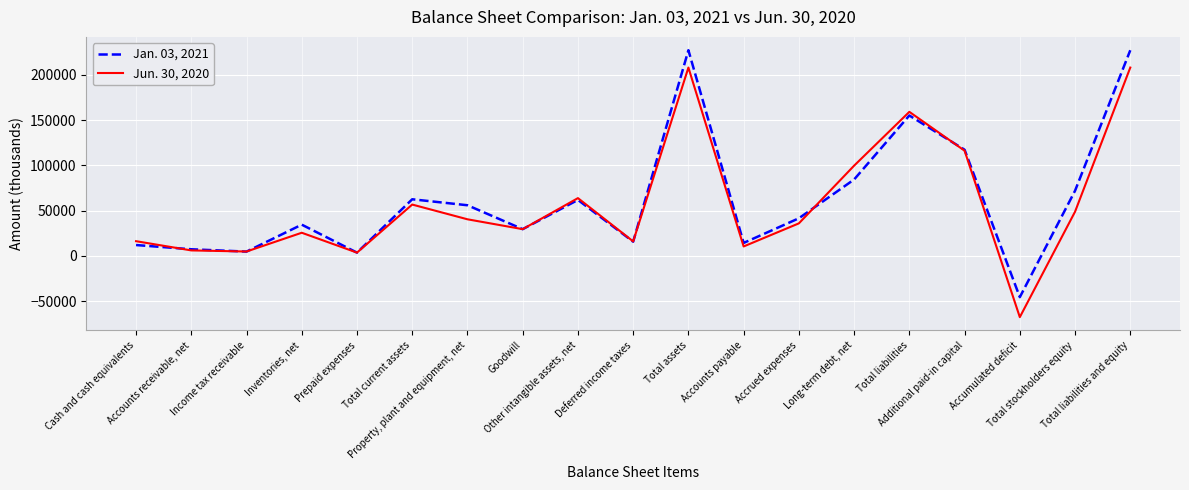

Rank the series by their maximum value, from highest to lowest.

Jan. 03, 2021, Jun. 30, 2020